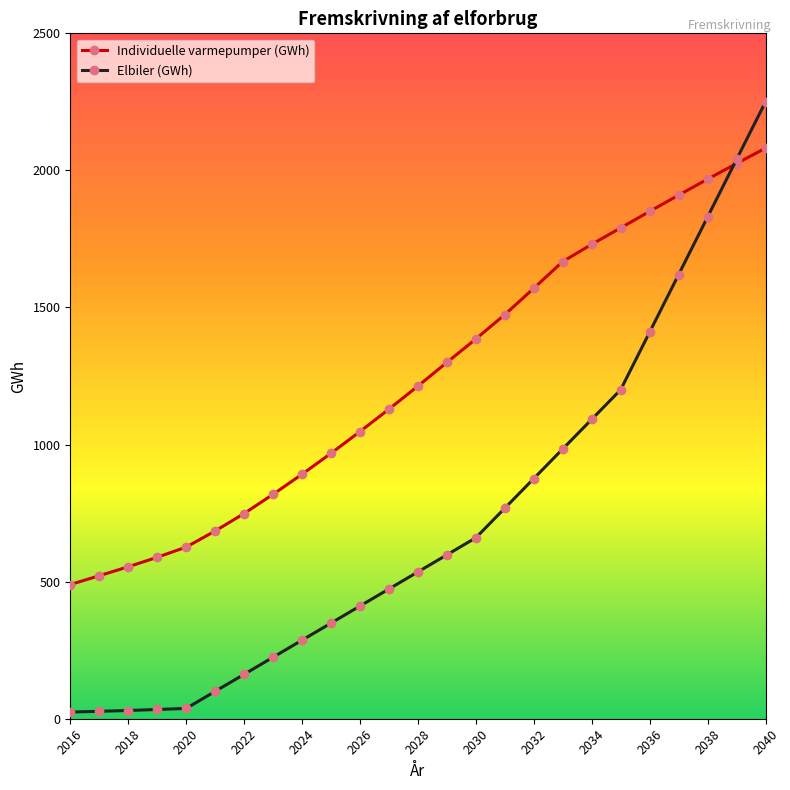

Does the chart have visible grid lines?

No